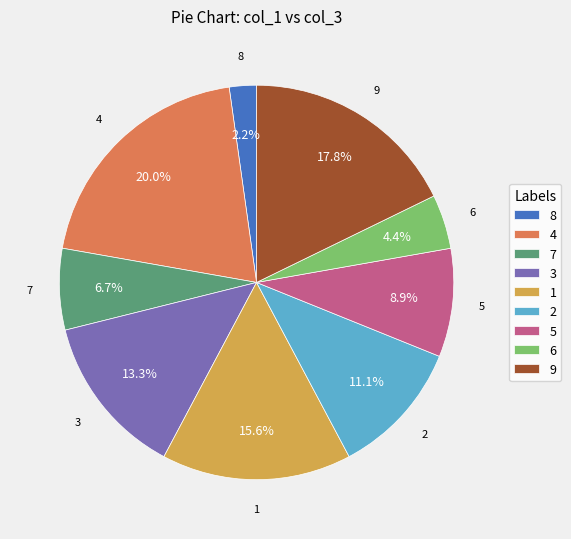

The 1 slice represents 26% of the pie. True or false?

False